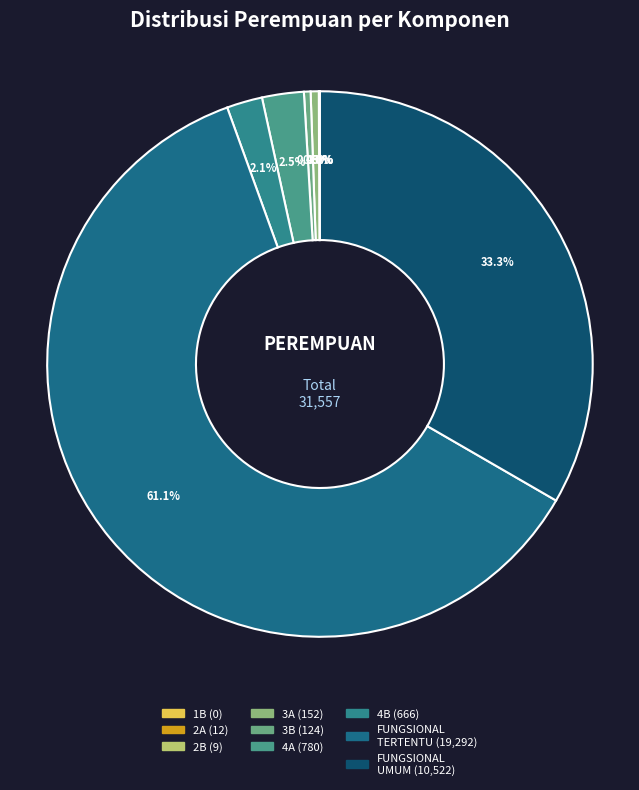

How many slices are in this pie chart?

9